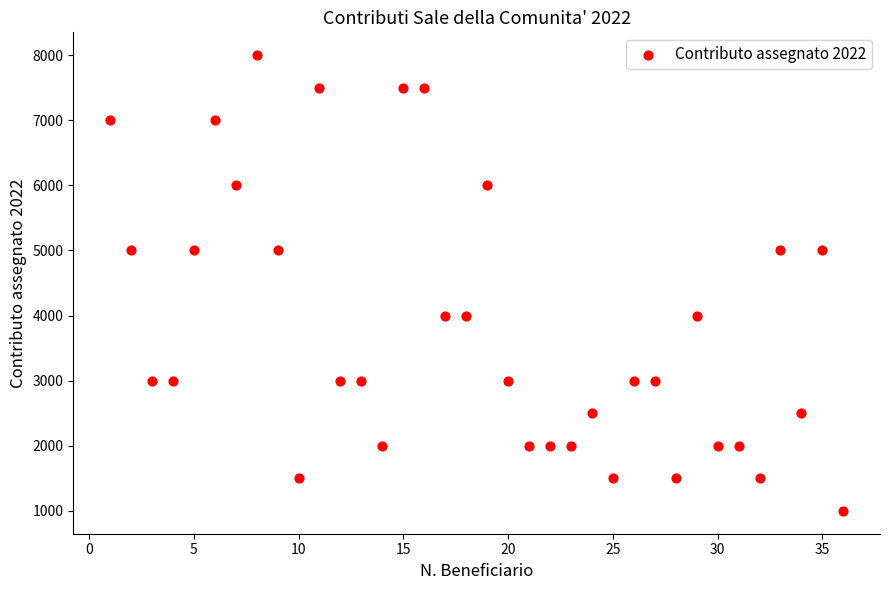

What is the range of Y values (max minus min)?

7000